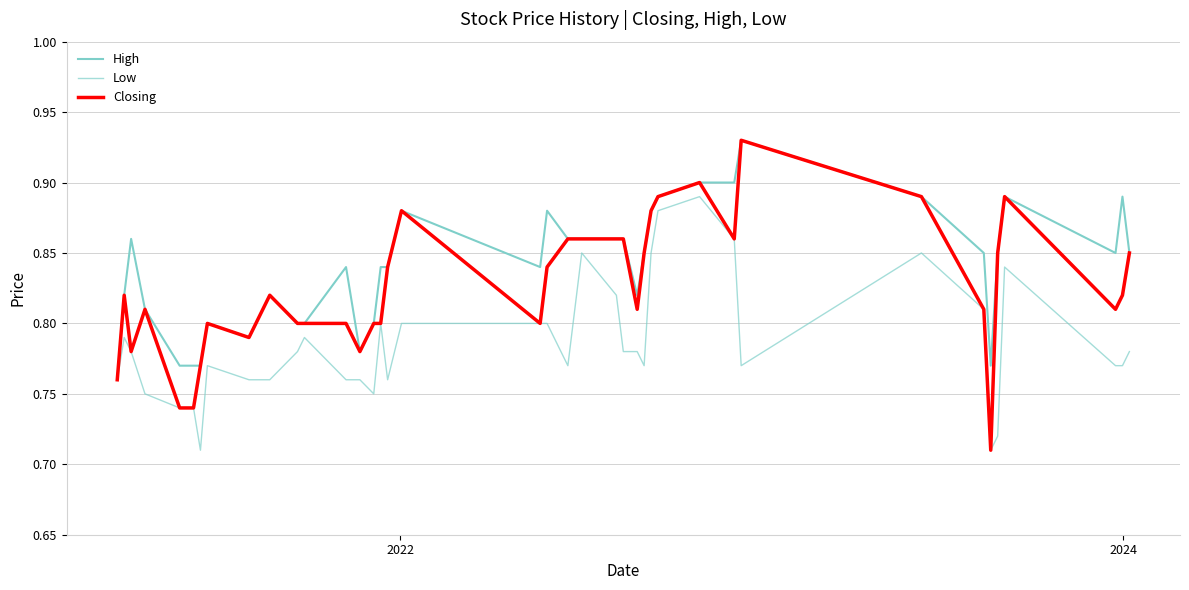

How many lines are shown in the chart?

3